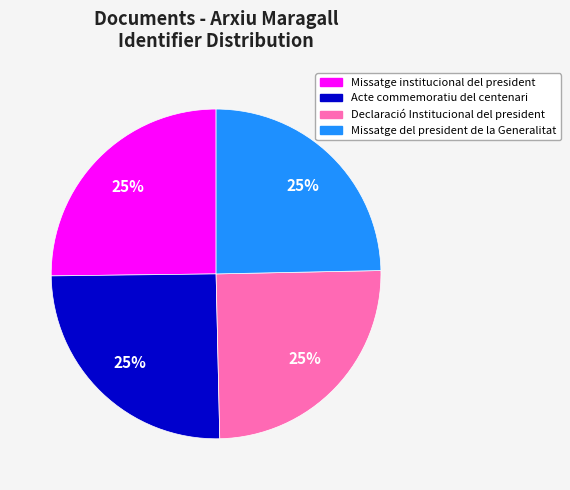

How many slices are in this pie chart?

4